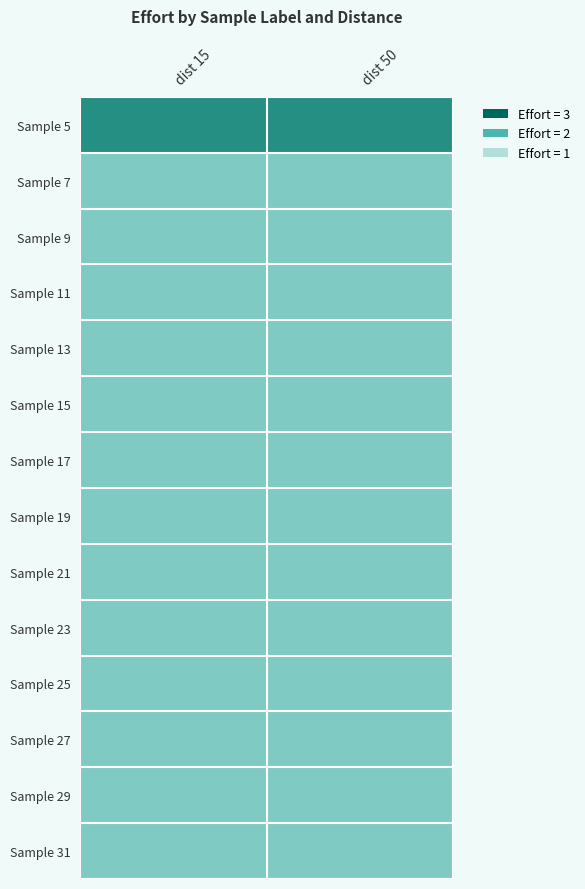

At which category does the chart reach its peak across all series?

dist 15